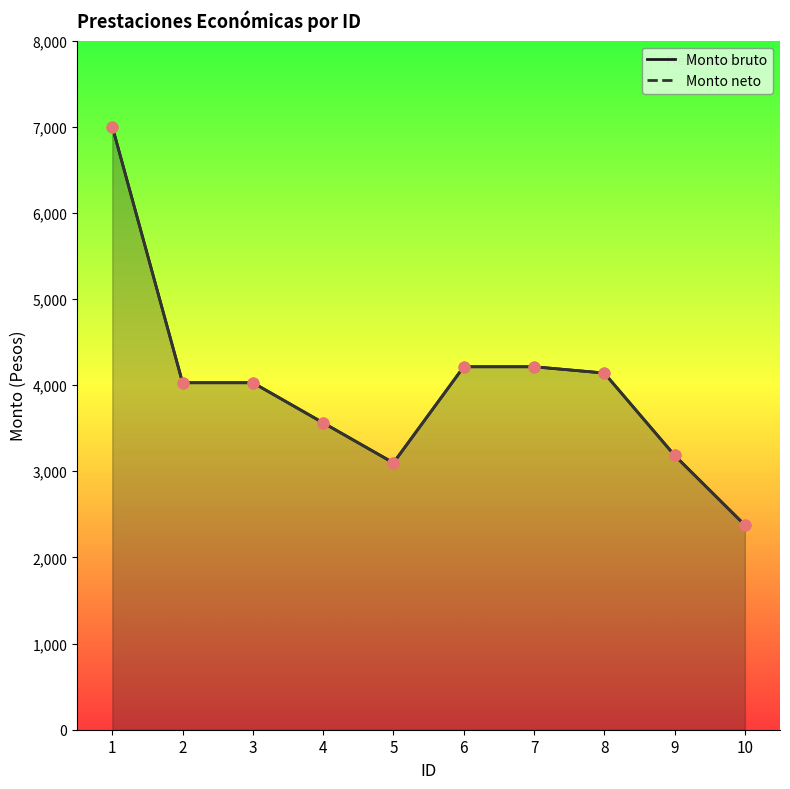

Which series has the largest total across all categories?

Monto bruto